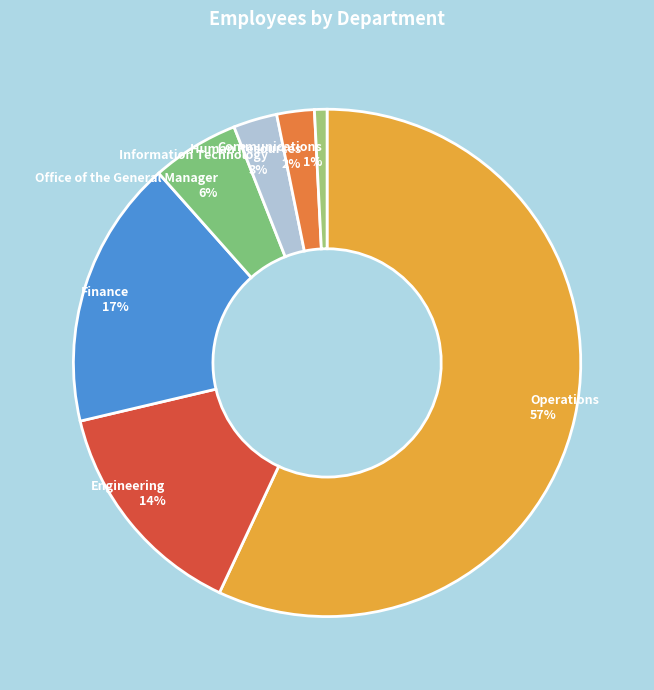

Is it true that Finance is 17% of the pie?

True